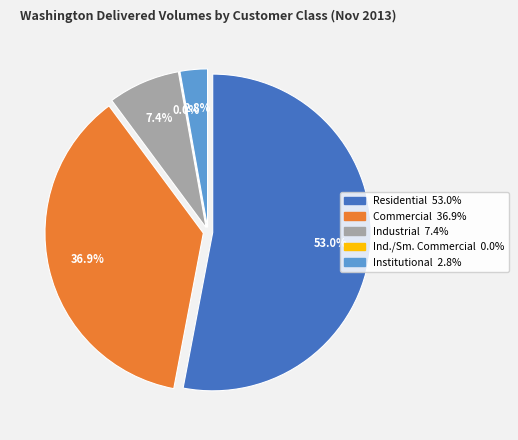

Which category has the biggest portion of the pie?

Residential [4800]